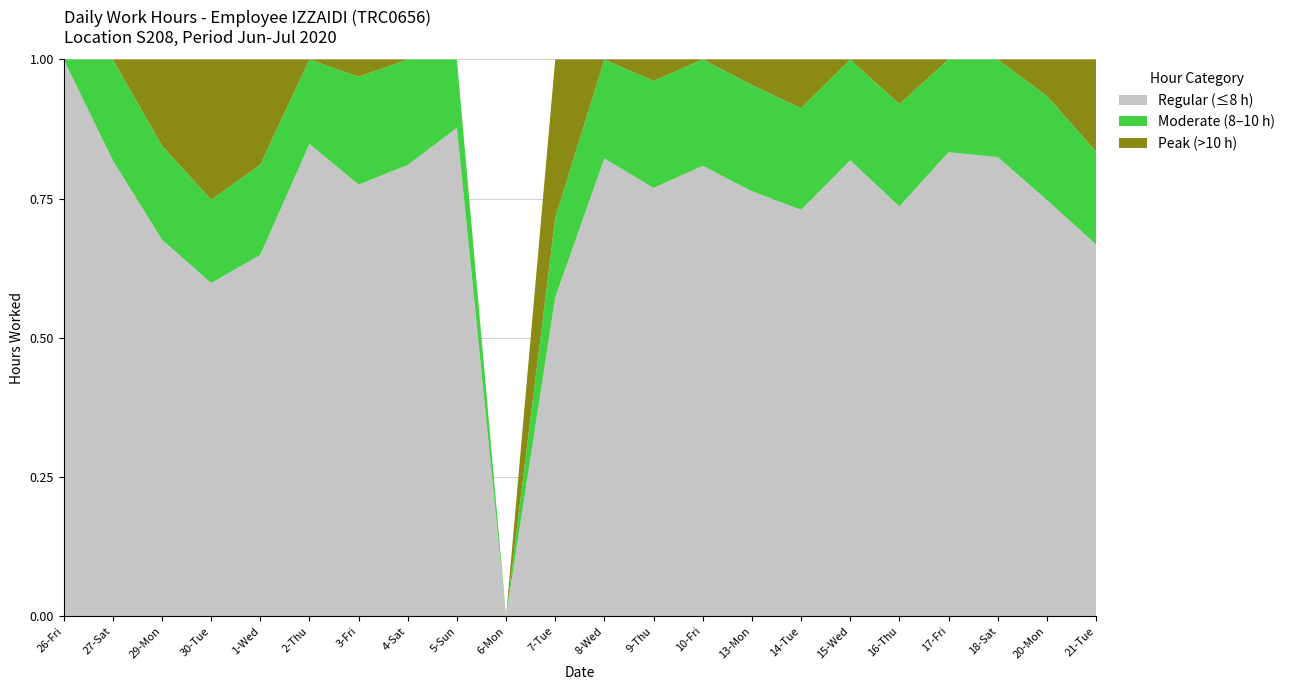

Is it true that Regular (≤8 h) equals 0.4 at 8-Wed?

False